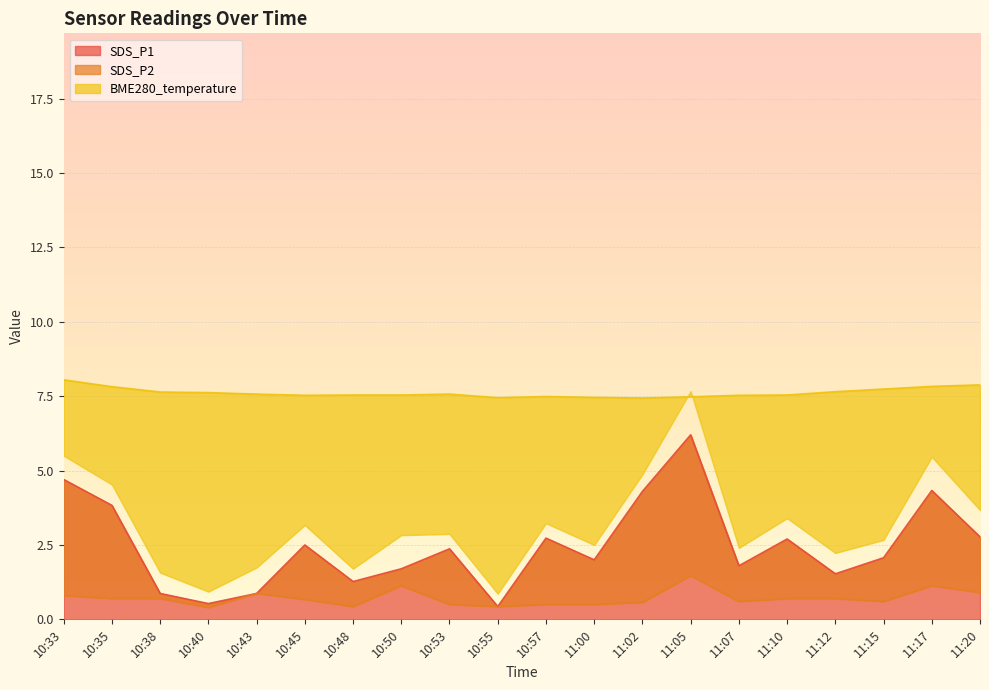

Which has a higher value, 10:50 or 11:00?

11:00